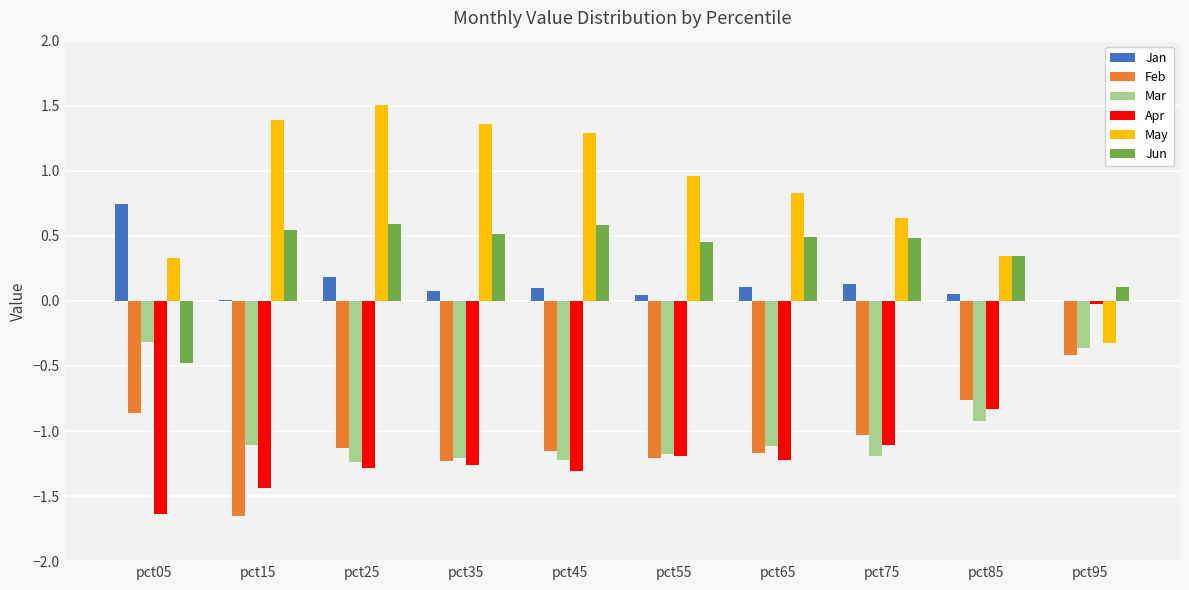

What are all the series names shown in the legend?

Jan, Feb, Mar, Apr, May, Jun